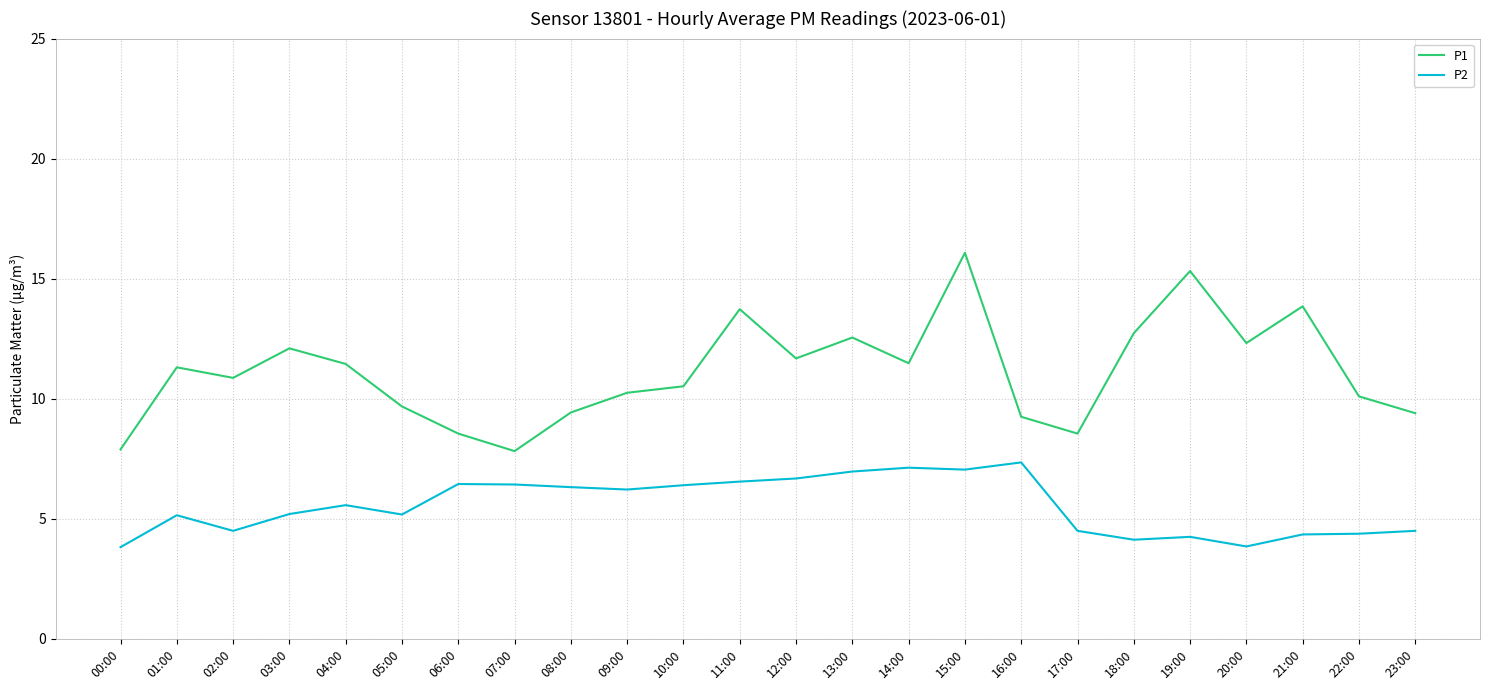

True or false: P1 has a value of 11.4 at 04:00.

True